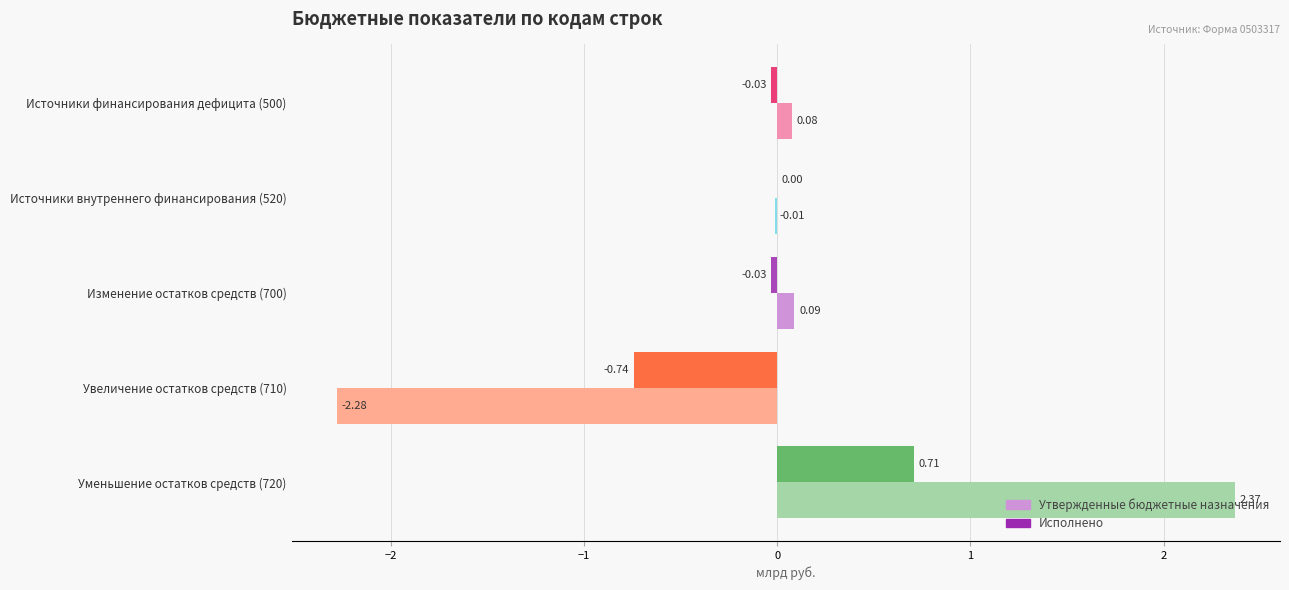

How many values in Утвержденные бюджетные назначения are above zero?

3